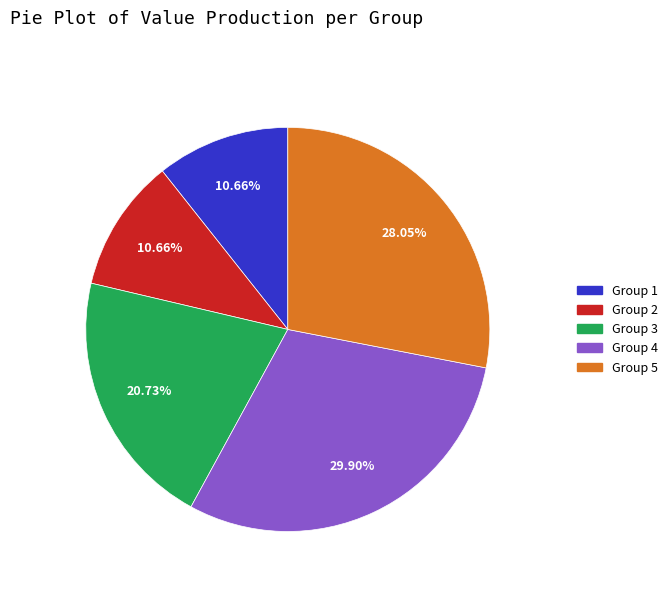

Does any single category account for the majority?

No